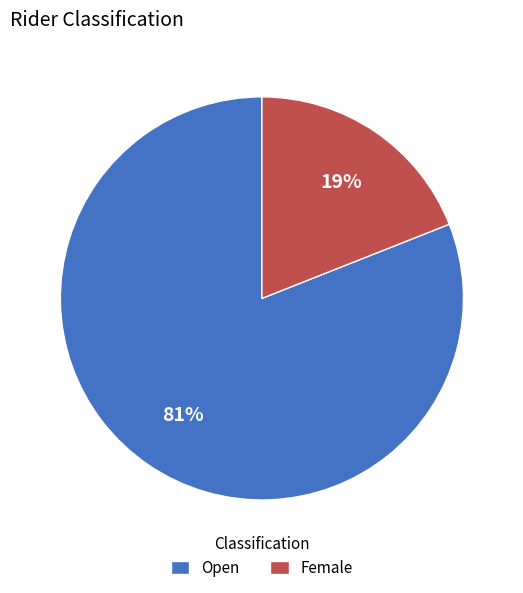

What is the ratio of the value at Open to the value at Female?

4.3